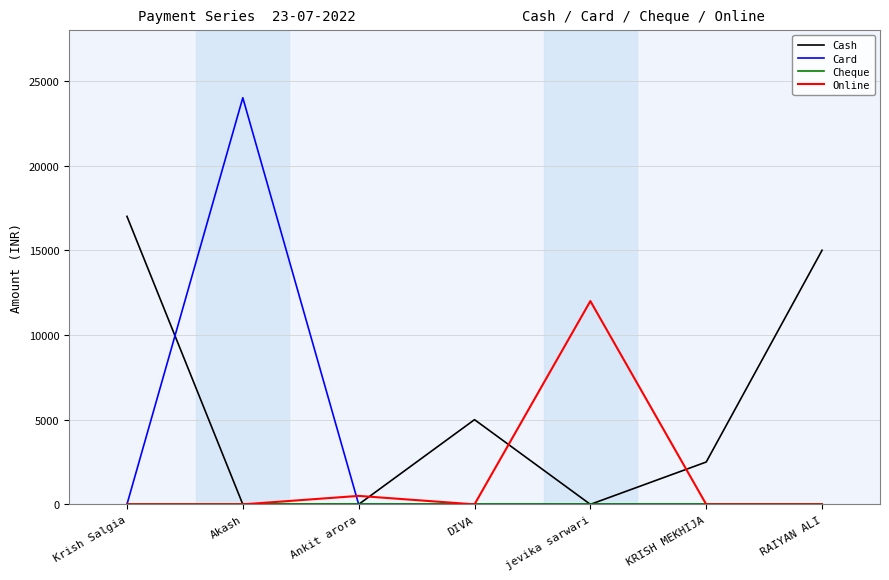

The value of Cash at Akash is 0. True or false?

True